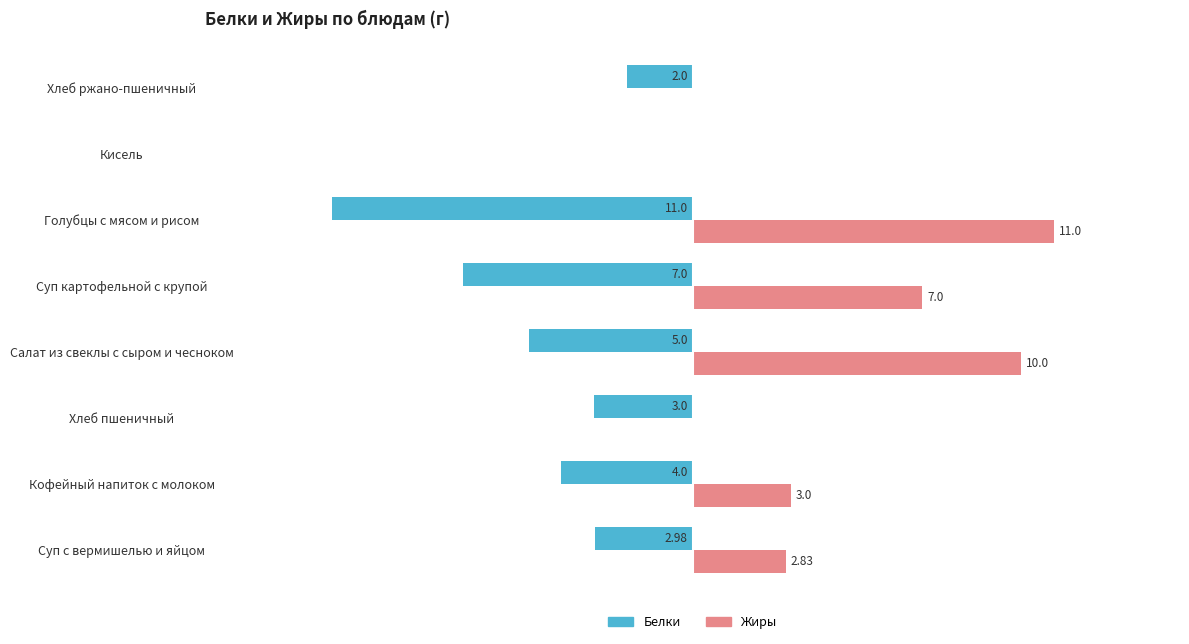

At which category is the sum across all series the highest?

Салат из свеклы с сыром и чесноком